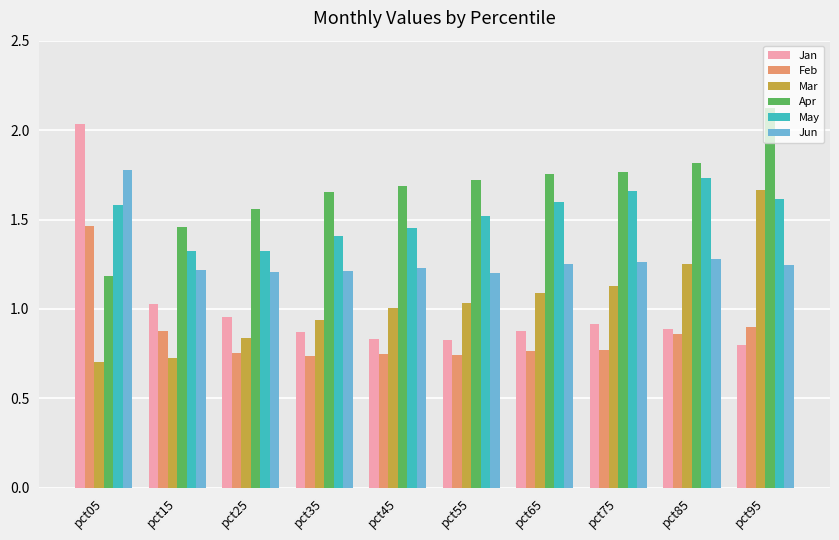

True or false: Apr has a value of 2.5 at pct55.

False